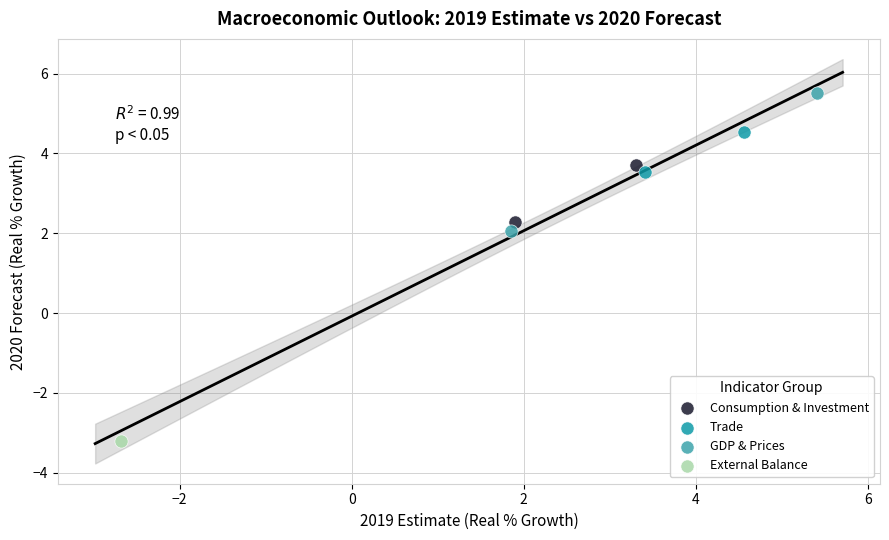

Which series contains the lowest Y value?

External Balance